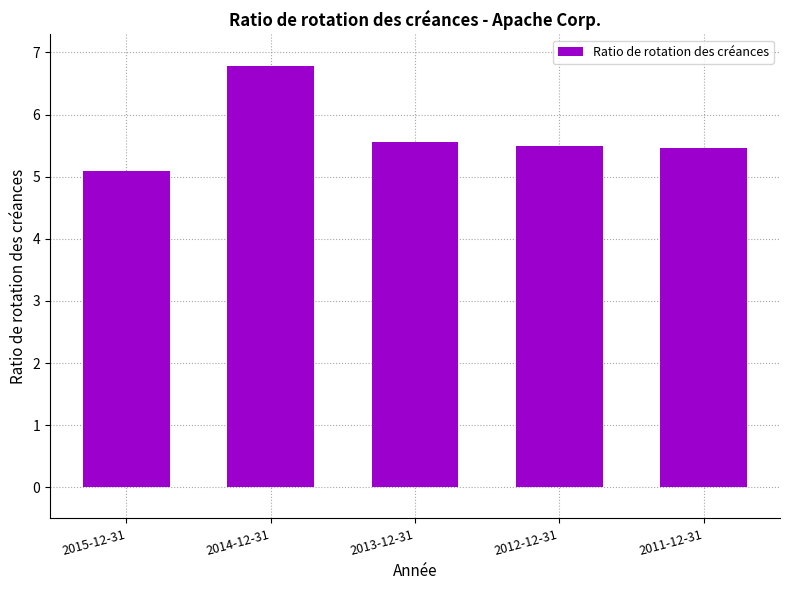

The value at 2011-12-31 is 2.9. True or false?

False